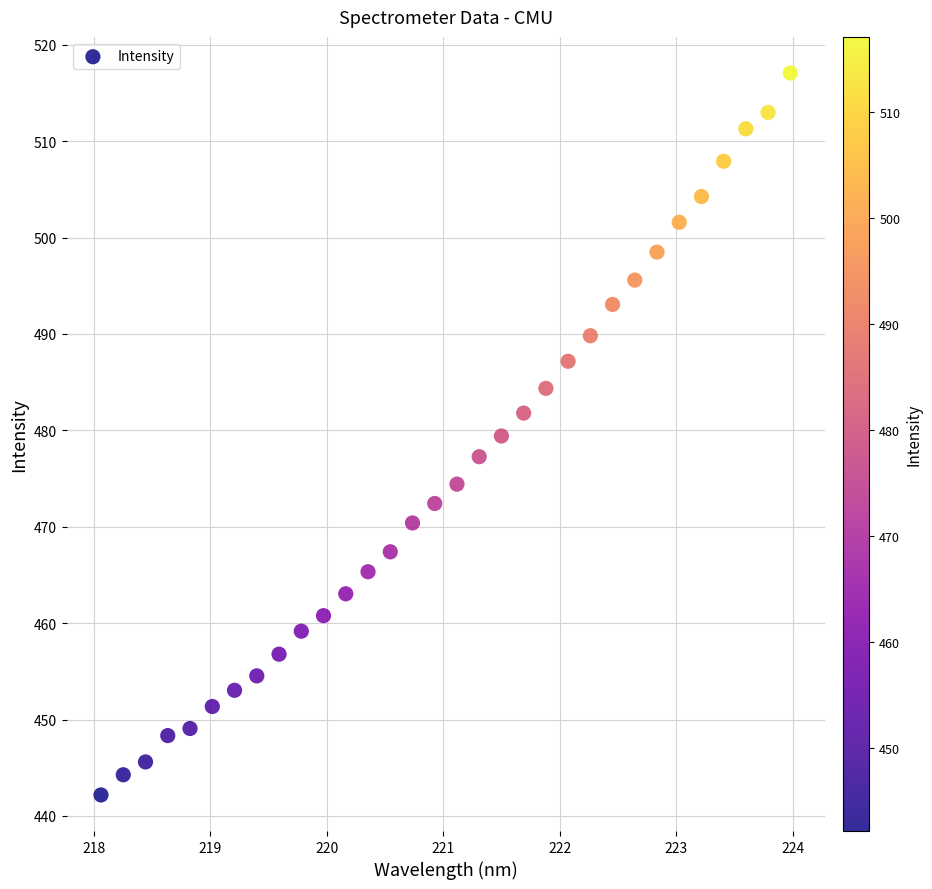

What is the range of Y values (max minus min)?

74.9